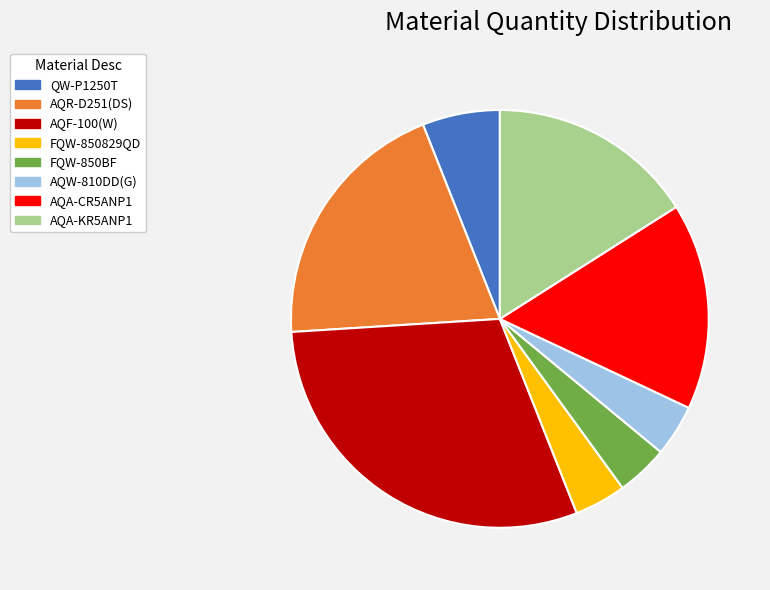

Is AQW-810DD(G) the majority of the pie?

No